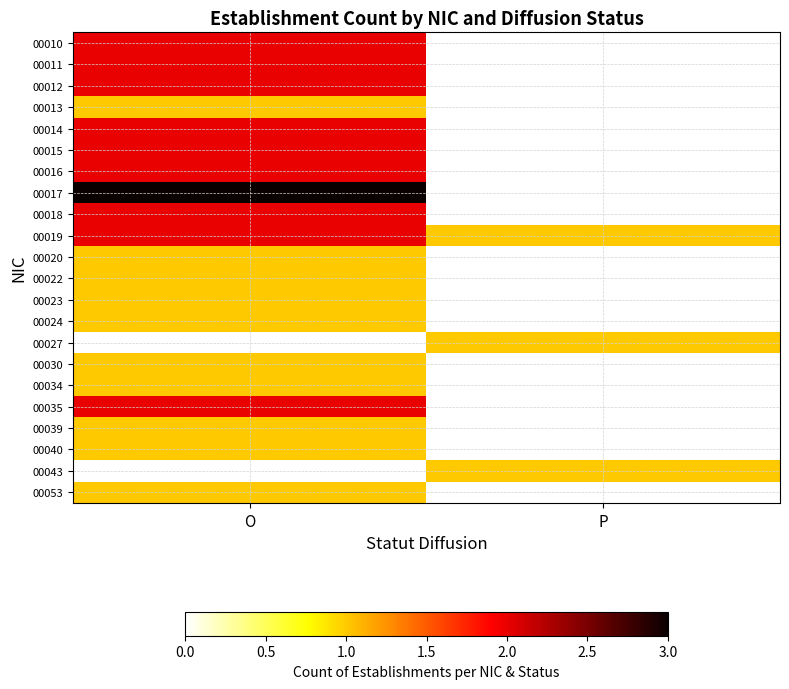

At which label does 00035 reach its peak?

O